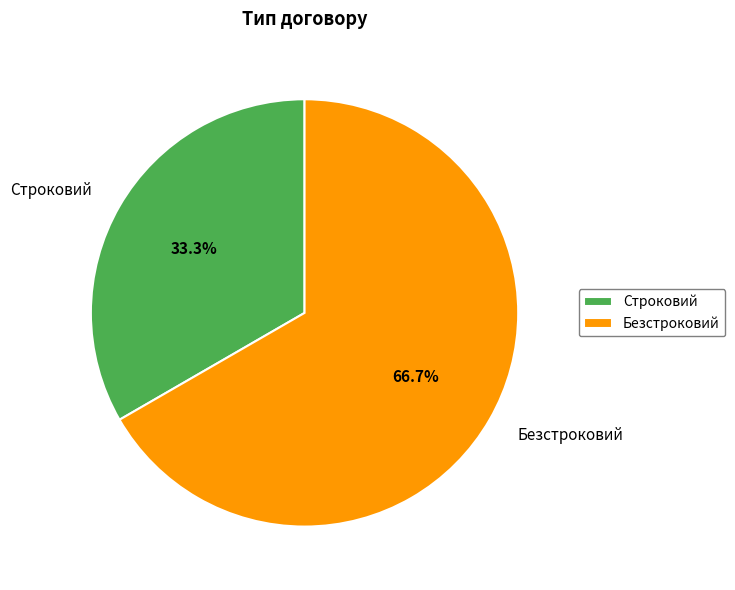

To the nearest percent, what portion does Строковий represent?

33%